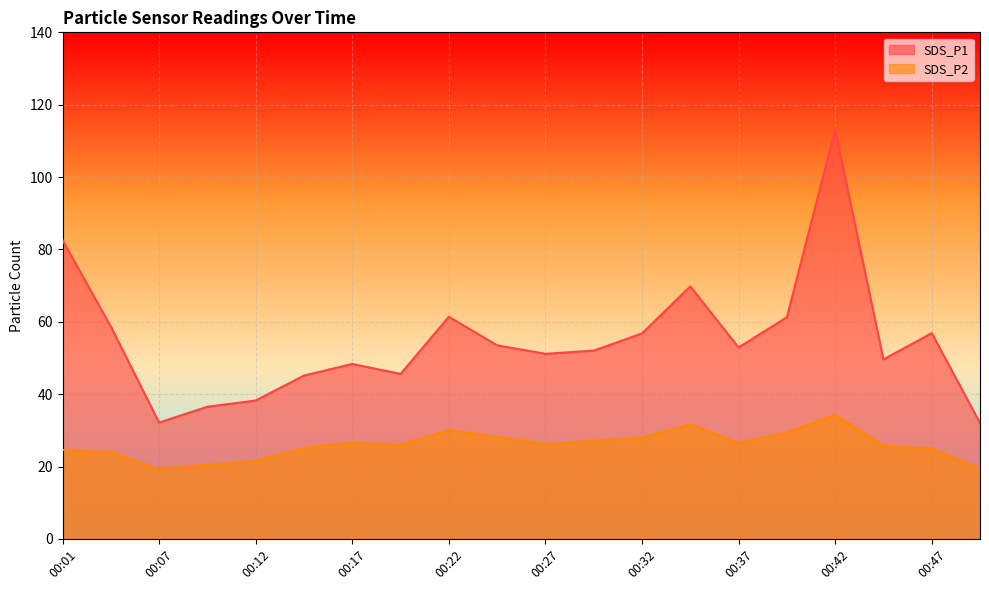

True or false: SDS_P2 and SDS_P1 cross at least once.

False